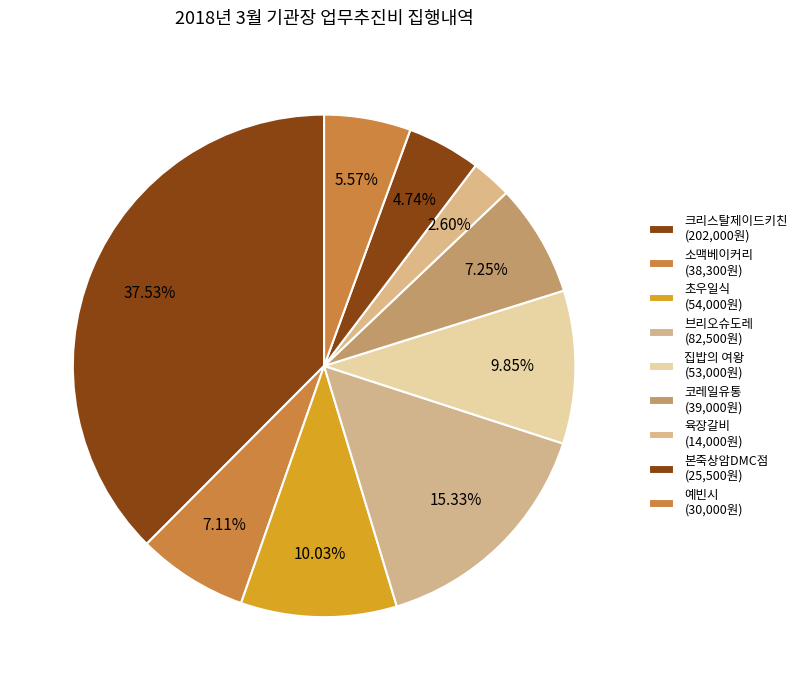

Which category has the biggest portion of the pie?

크리스탈제이드키친